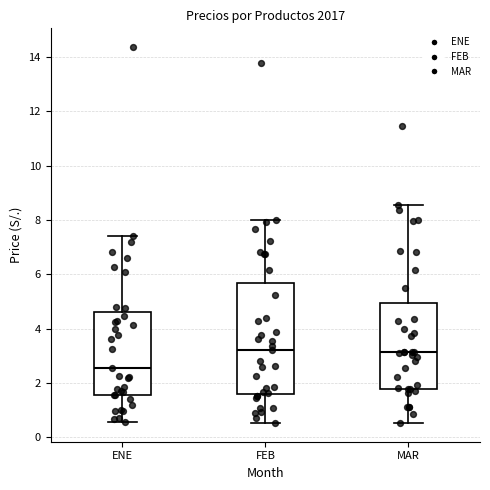

Reading left to right, transcribe this box plot: for each box, give where its median line is, the range the box spans, and where its two whiskers end, as read against the y-axis. The values are not printed on the chart, so give them approximately, as read against the axis.

ENE: median 2.6, box 1.6 to 4.6, whiskers 0.6 to 7.4
FEB: median 3.2, box 1.6 to 5.8, whiskers 0.6 to 8.0
MAR: median 3.2, box 1.8 to 5.0, whiskers 0.6 to 8.6